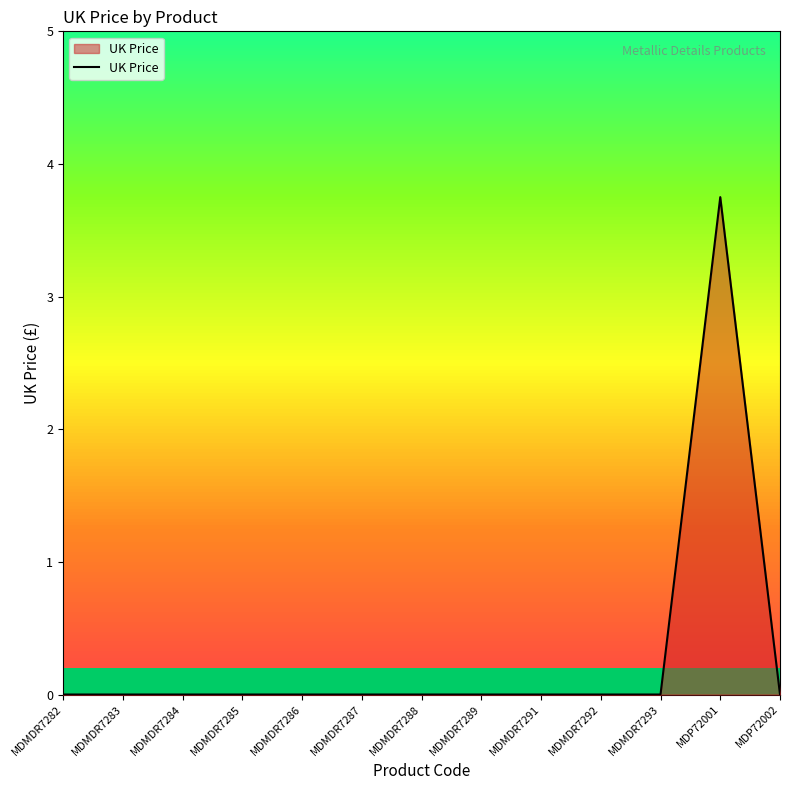

The value at MDMDR7282 is -2.2. True or false?

False